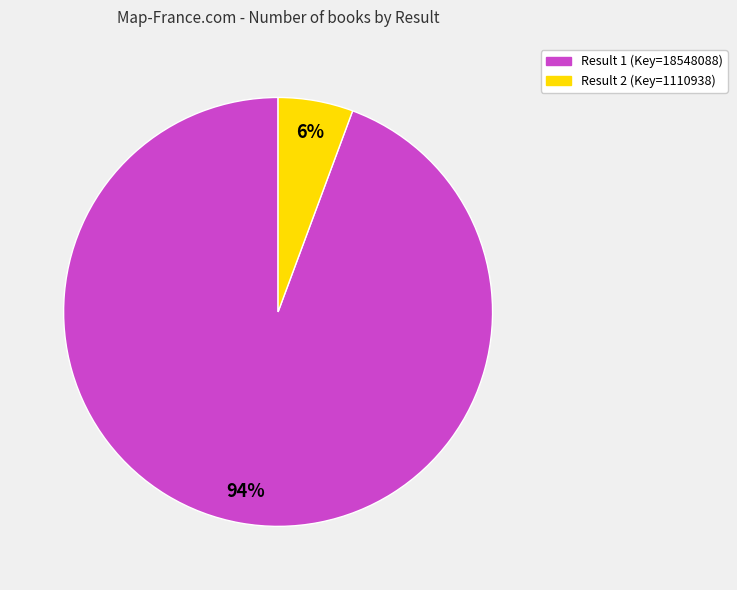

Do Result 1 (Key=18548088) and Result 2 (Key=1110938) together represent more than half of the pie?

Yes